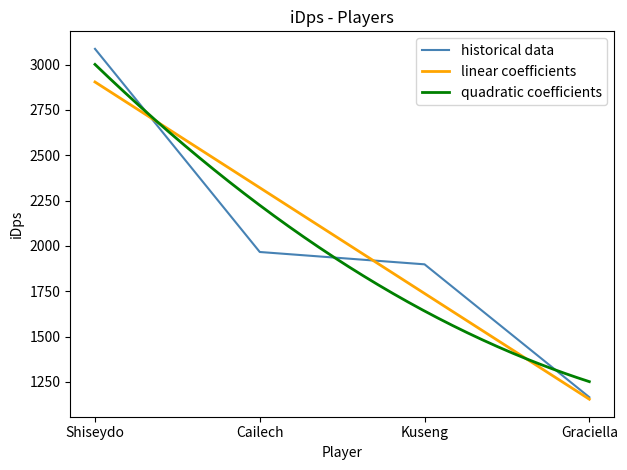

The value at Shiseydo is 909.7. True or false?

False